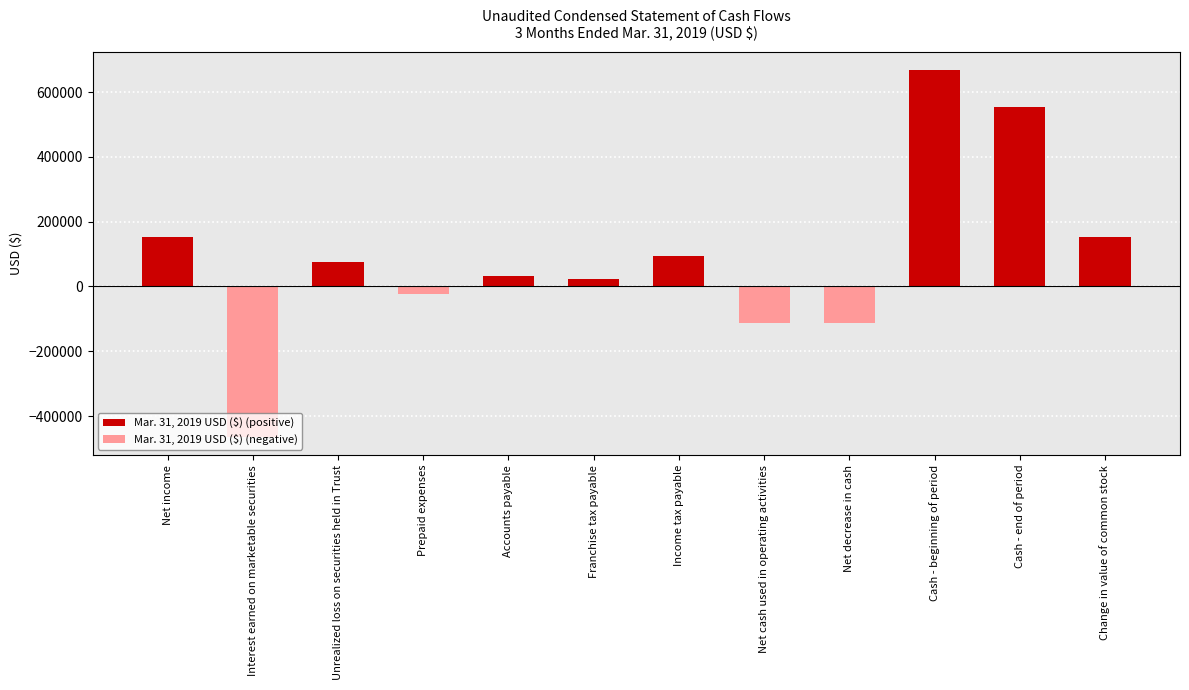

How many values are below 75524?

6